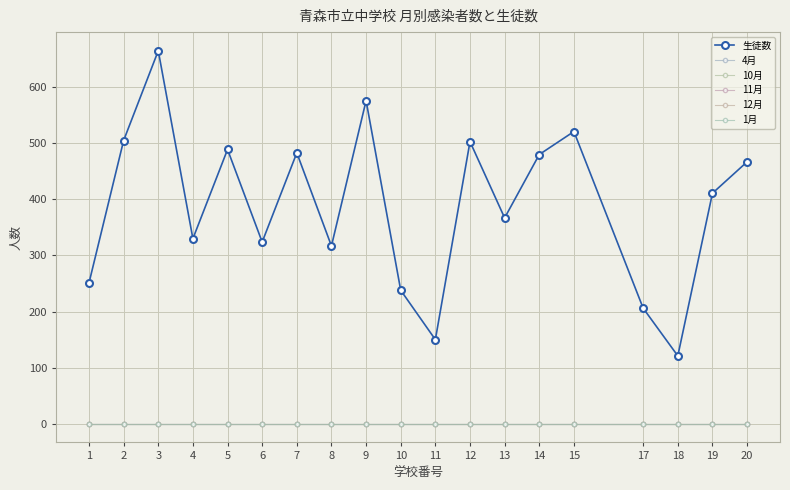

Does the chart have visible grid lines?

Yes